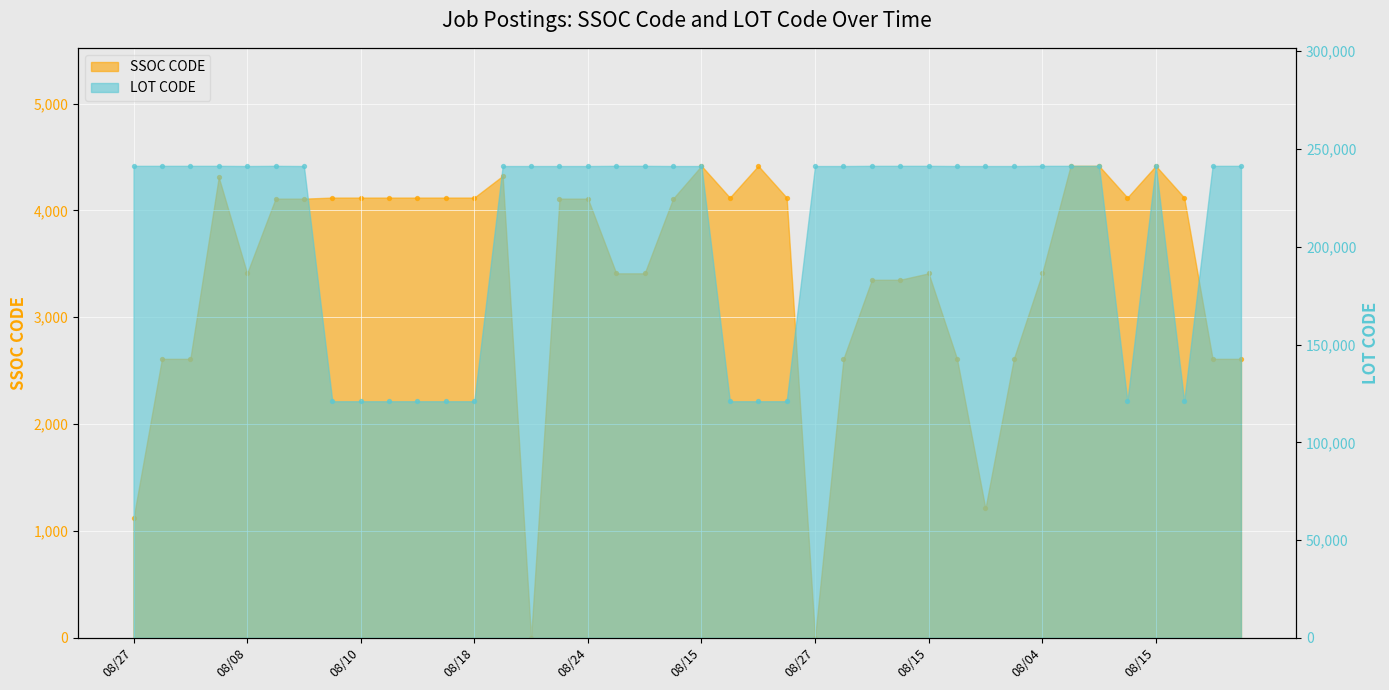

Which series contains the lowest Y value?

SSOC CODE